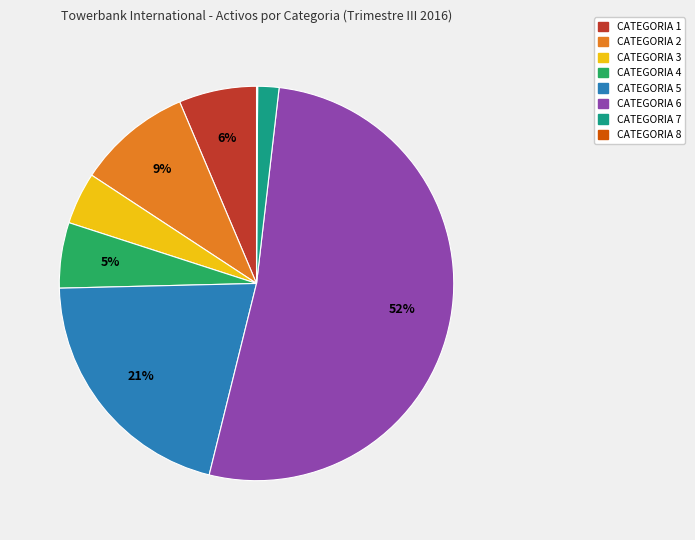

To the nearest percent, what percentage of the pie is CATEGORIA 1?

6%